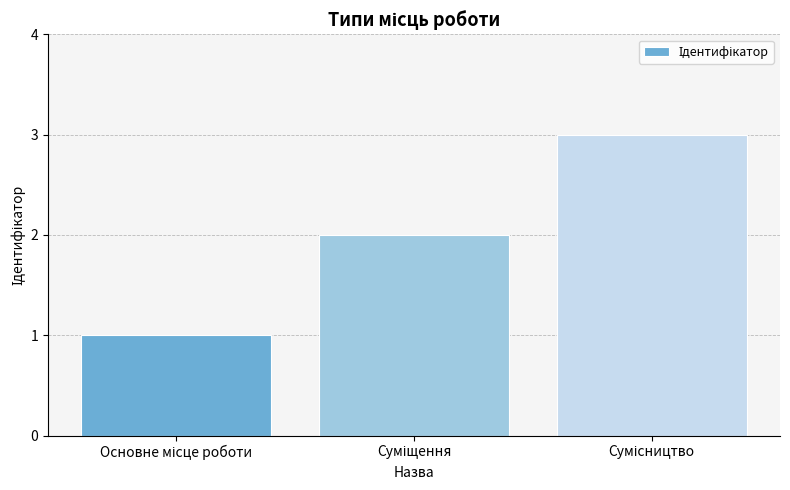

Does the chart contain any negative values?

No